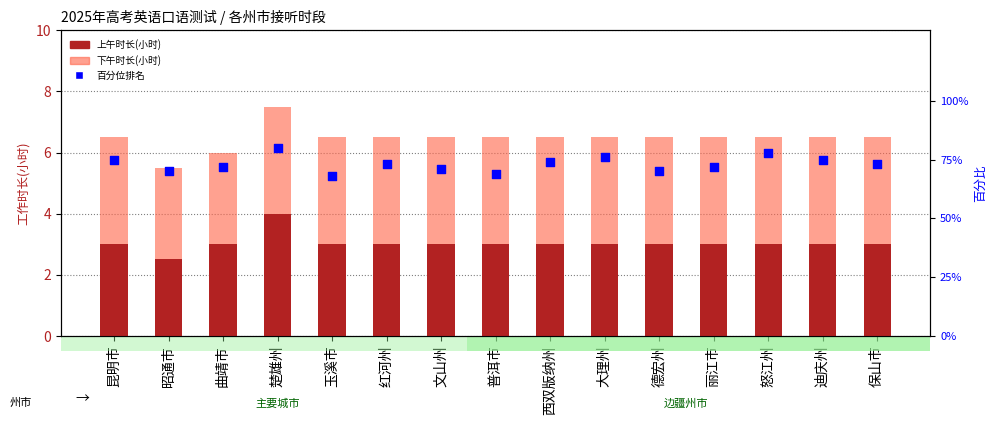

Is the value of 下午时长(小时) at 昆明市 greater than the value of 上午时长(小时) at 文山州?

Yes